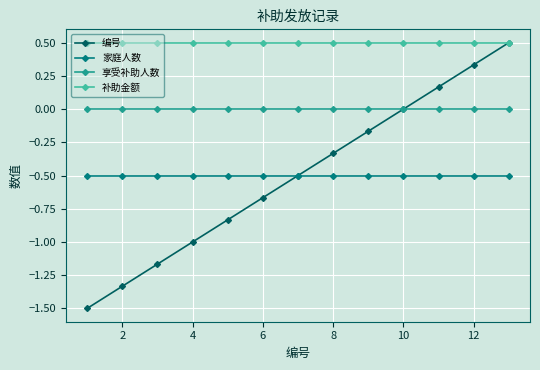

True or false: 补助金额 and 享受补助人数 intersect in this chart.

False